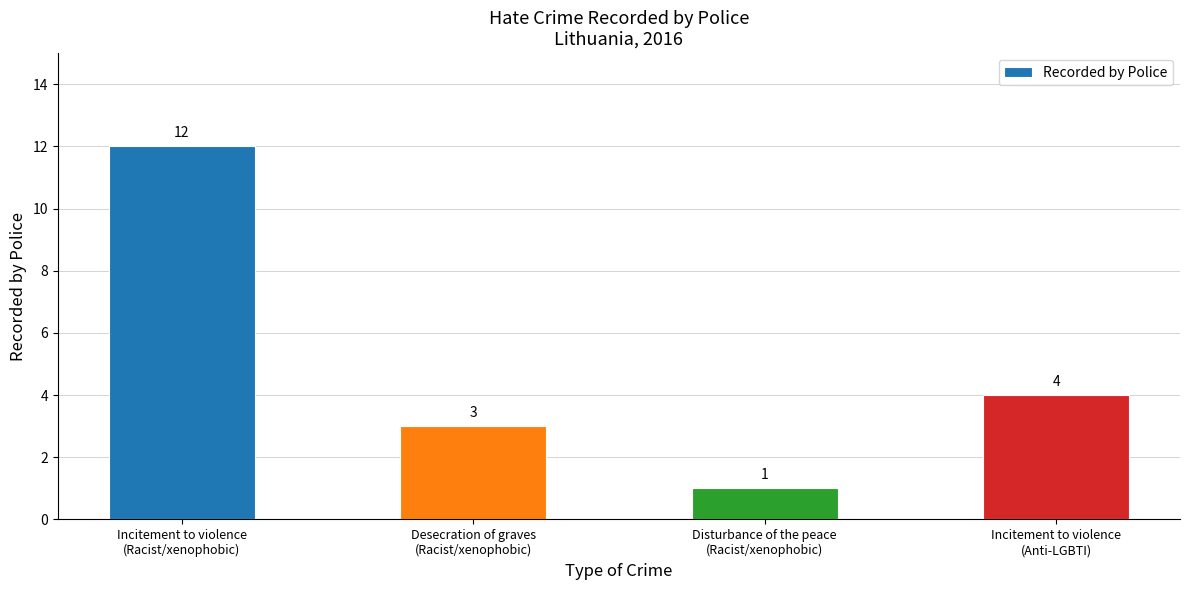

Rank the categories by value from highest to lowest.

Incitement to violence
(Racist/xenophobic), Incitement to violence
(Anti-LGBTI), Desecration of graves
(Racist/xenophobic), Disturbance of the peace
(Racist/xenophobic)